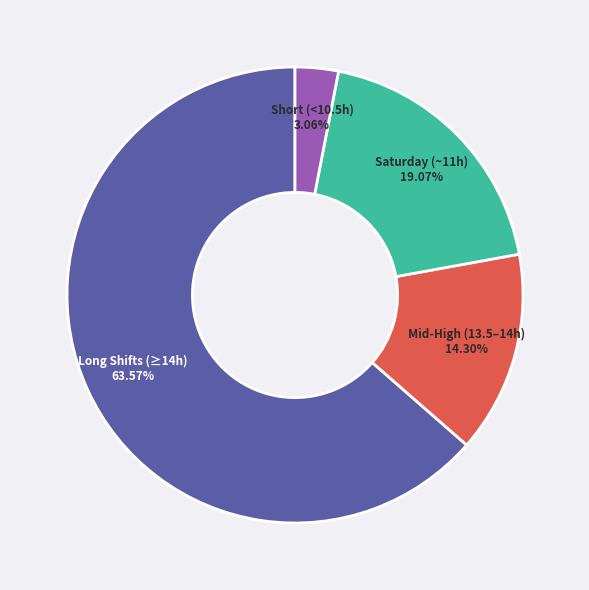

To the nearest percent, what is the average slice percentage?

25%